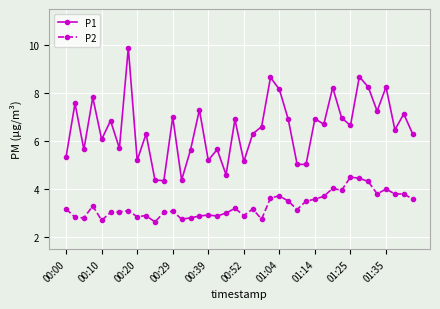

How many data points in P1 are less than 6?

14